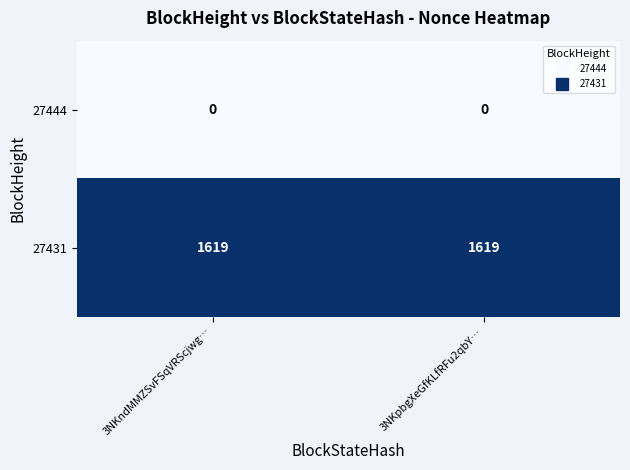

Count the number of categories in the chart.

2